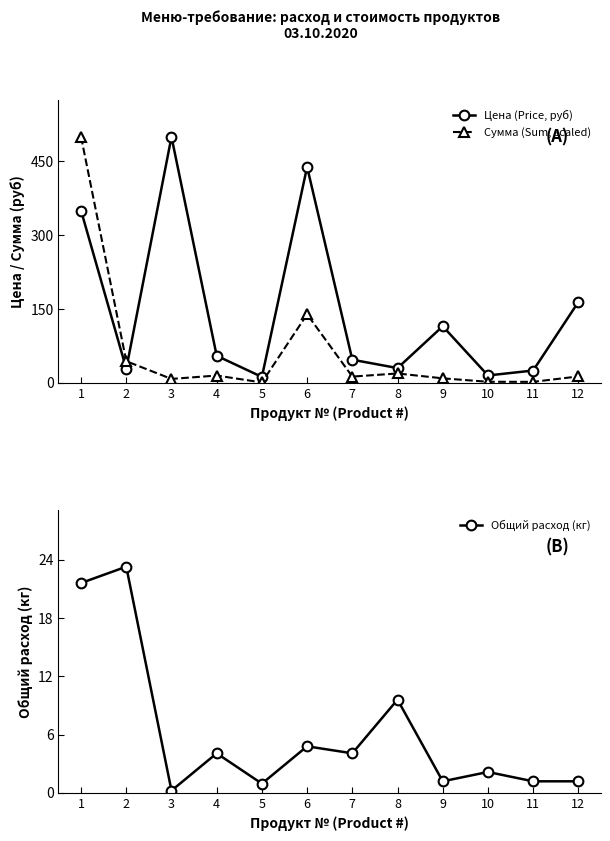

What is the difference between the second highest and minimum values in the Цена (Price, руб) series?

426.9